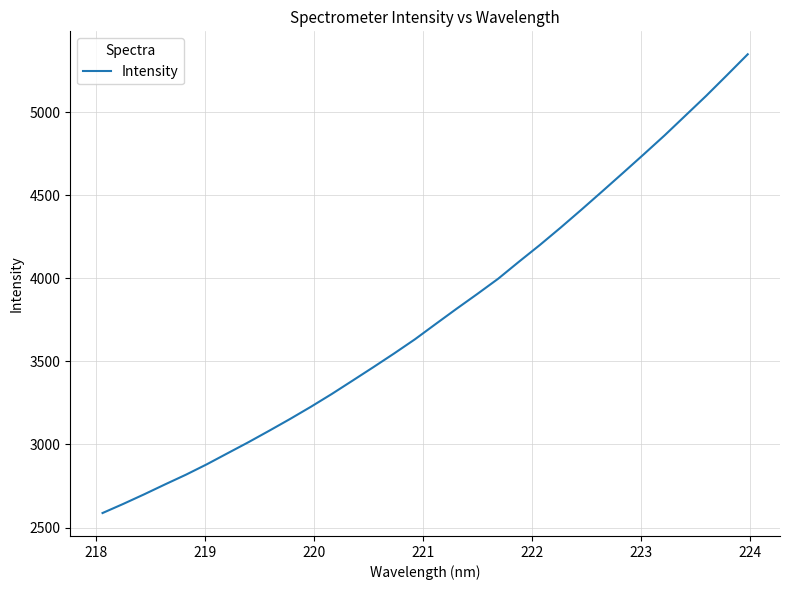

What is the difference between the maximum and minimum values?

2760.0